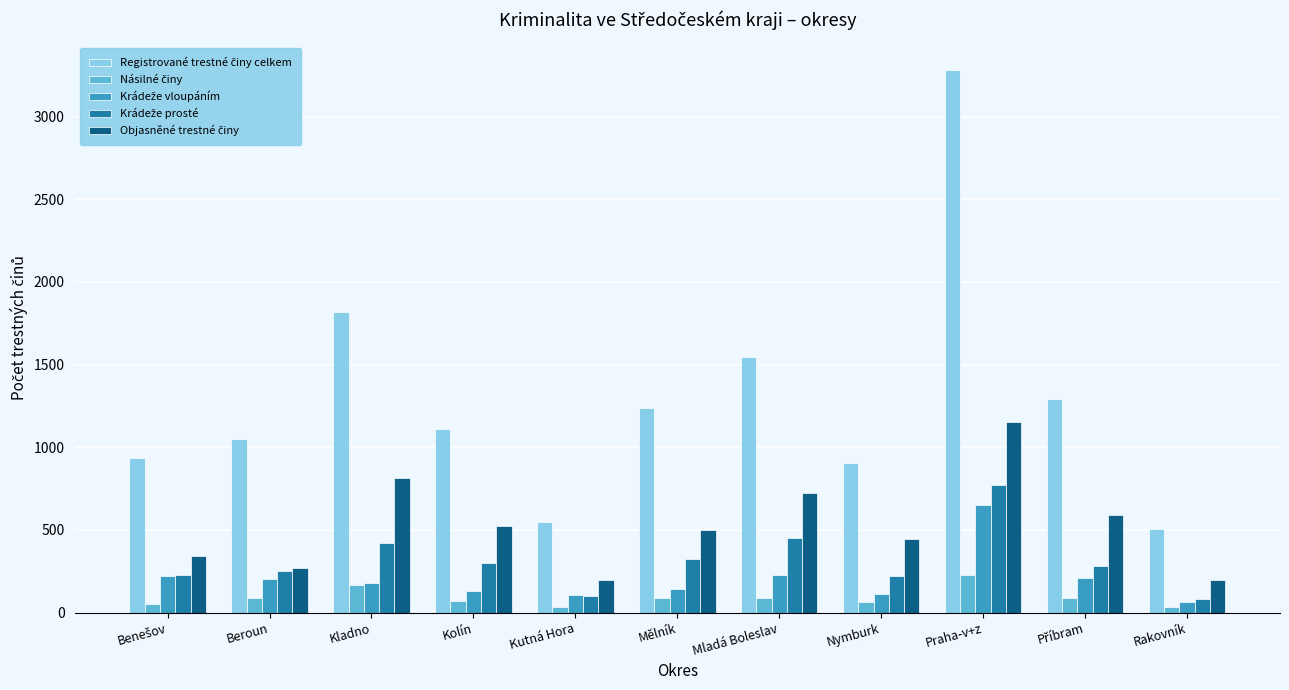

Which label corresponds to the largest value in the chart?

Praha-v+z